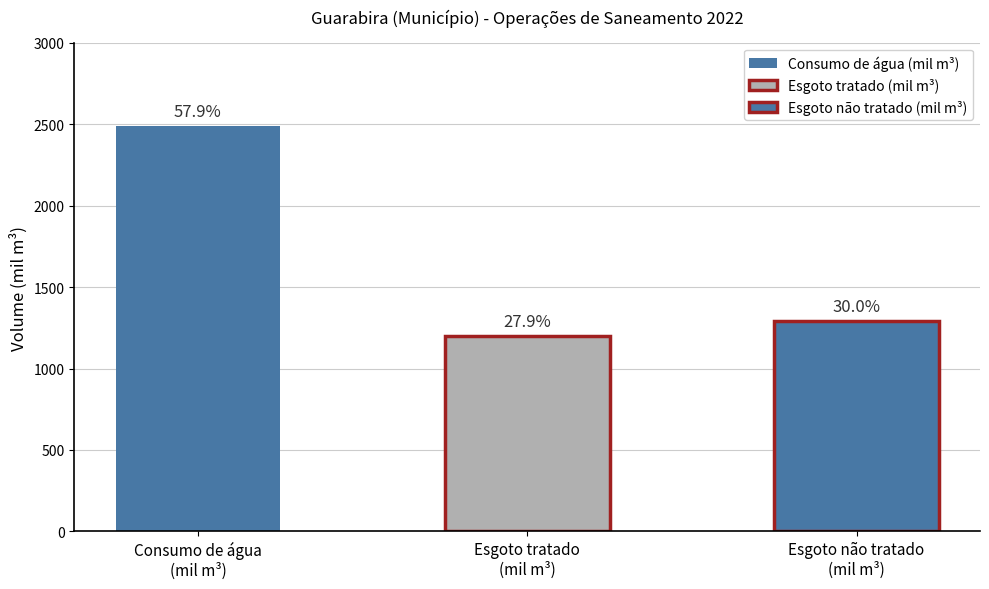

How many series are shown in this chart?

3